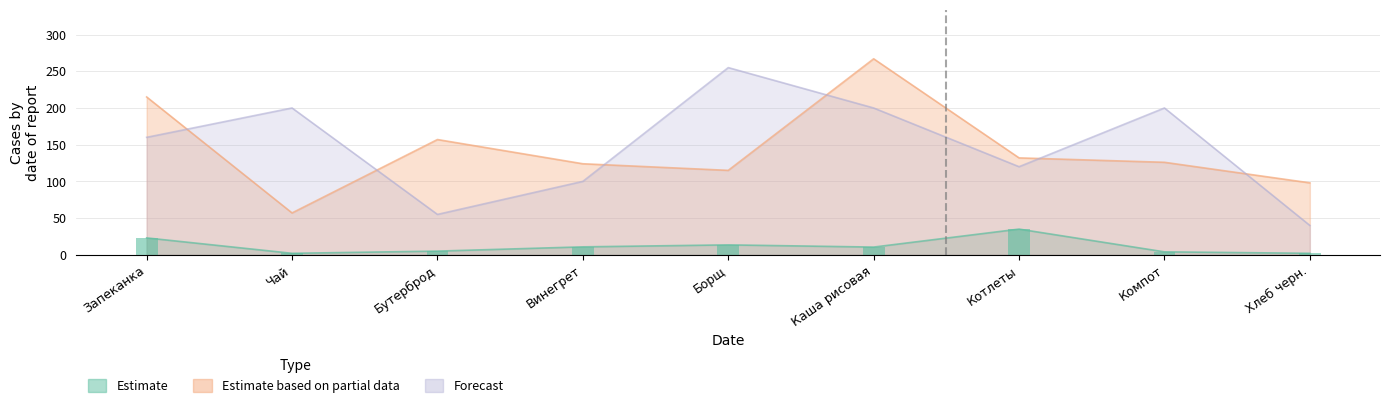

What is the sum of all Estimate values?

105.8